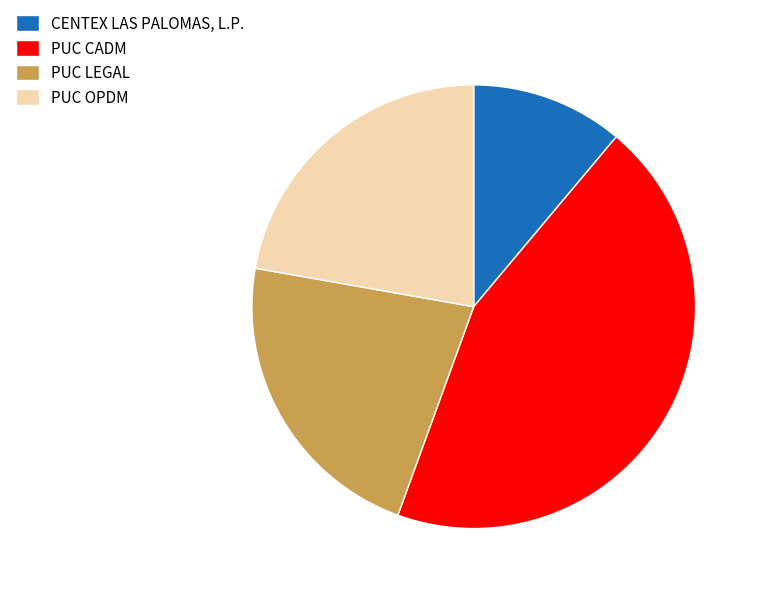

Is it true that PUC CADM is 44% of the pie?

True